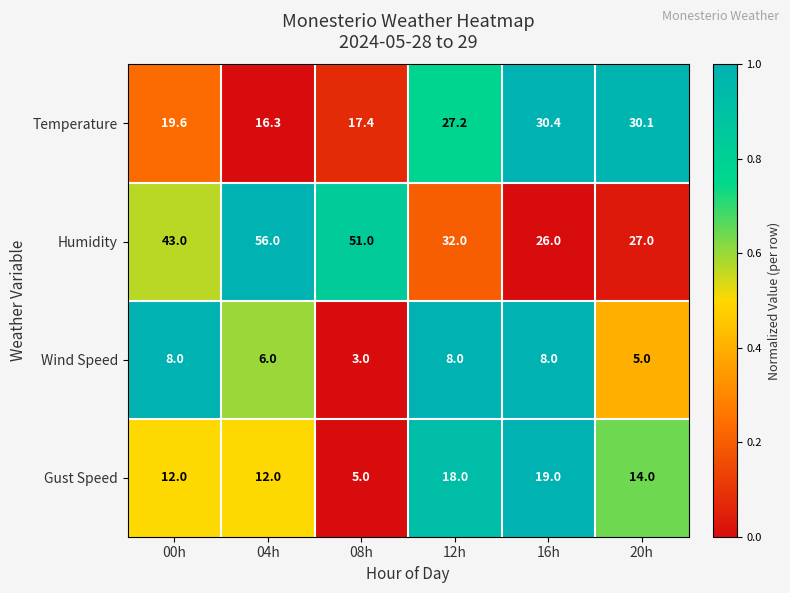

Between 16h and 20h, which series saw the biggest shift?

Gust Speed